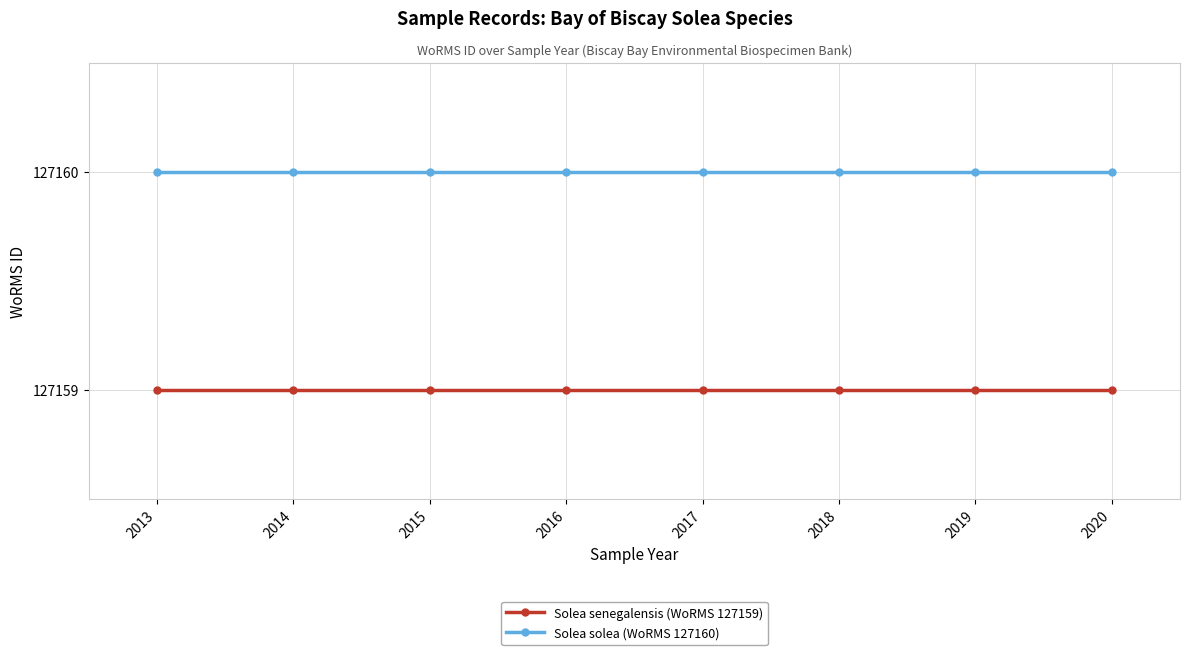

What is the maximum value shown in the chart?

127160